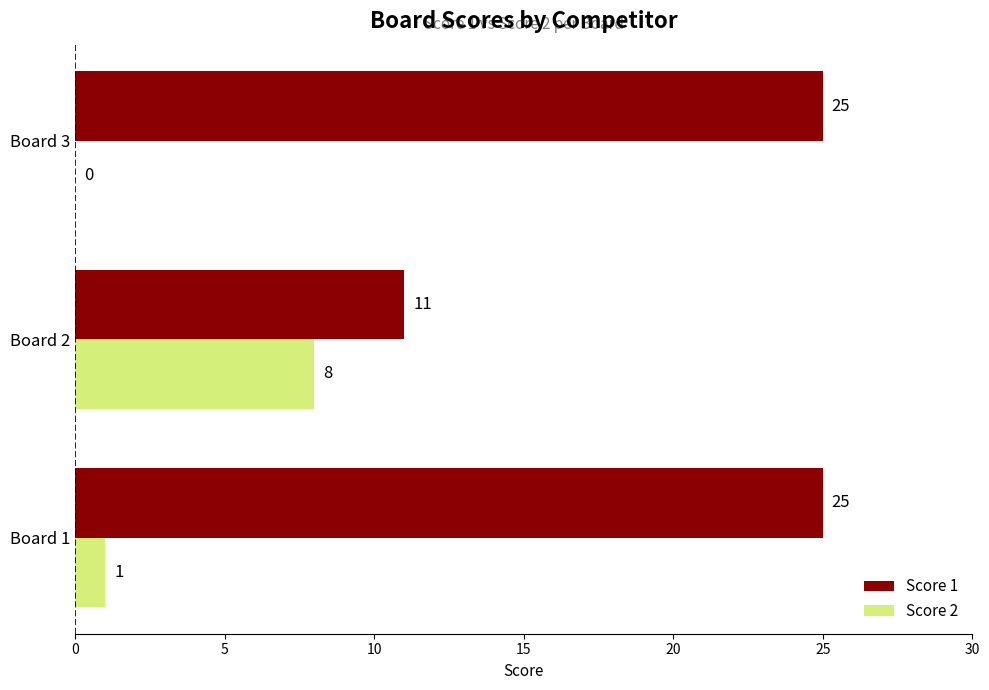

What is the total value across all series at Board 2?

19